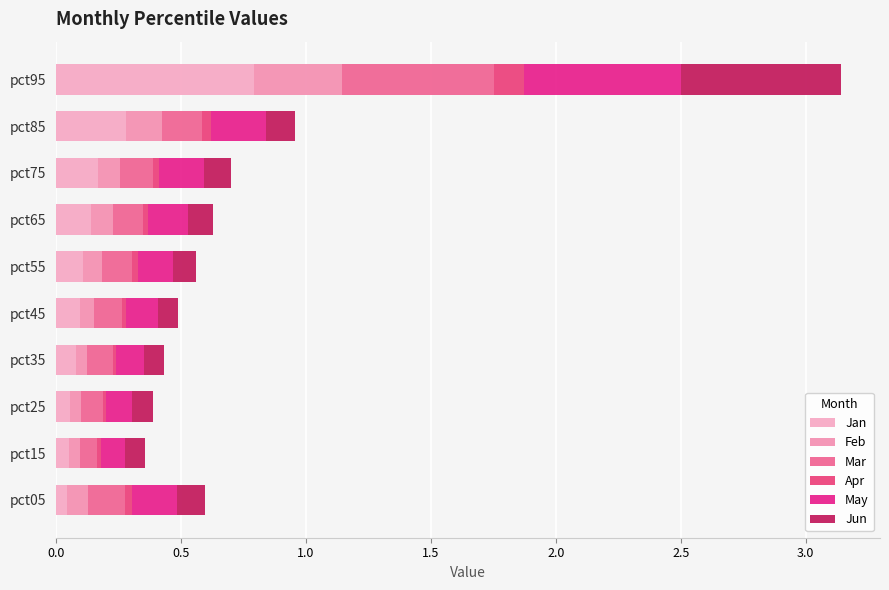

What are all the series names shown in the legend?

Jan, Feb, Mar, Apr, May, Jun